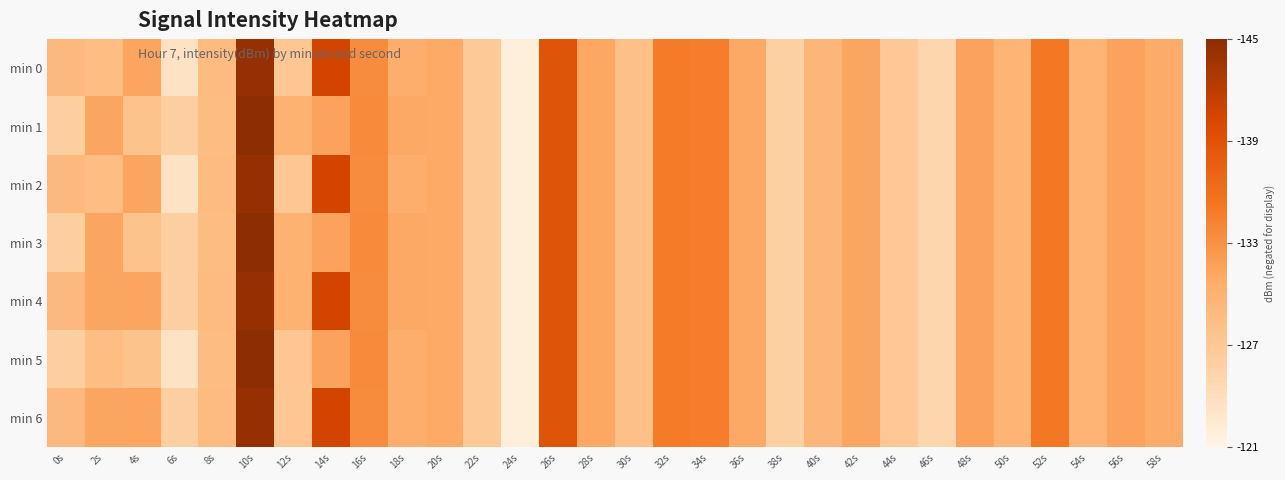

At how many categories does at least one series exceed 132?

7